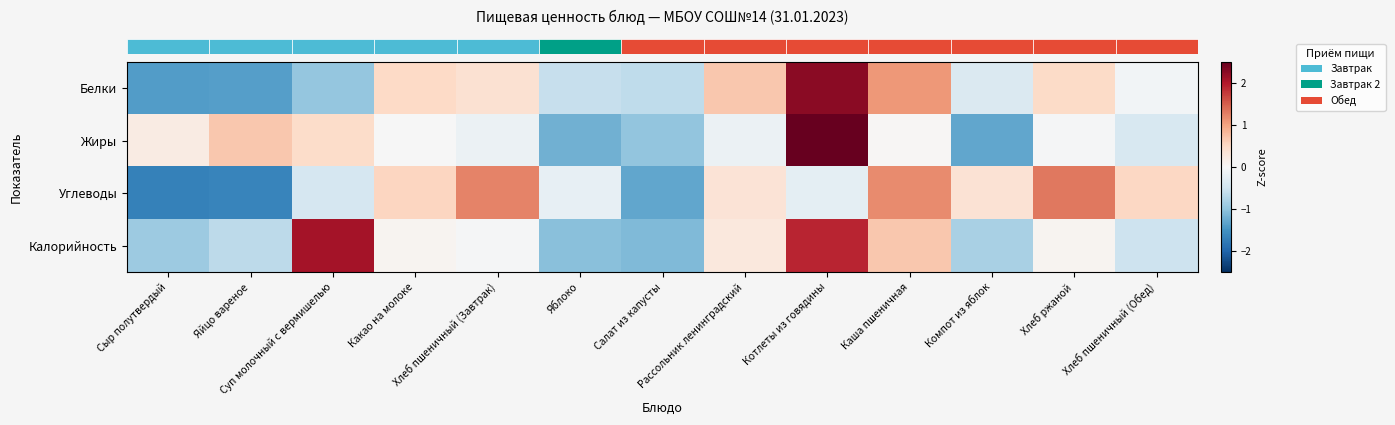

At Хлеб пшеничный (Завтрак), list the series in order from largest to smallest.

row_2, row_0, row_3, row_1